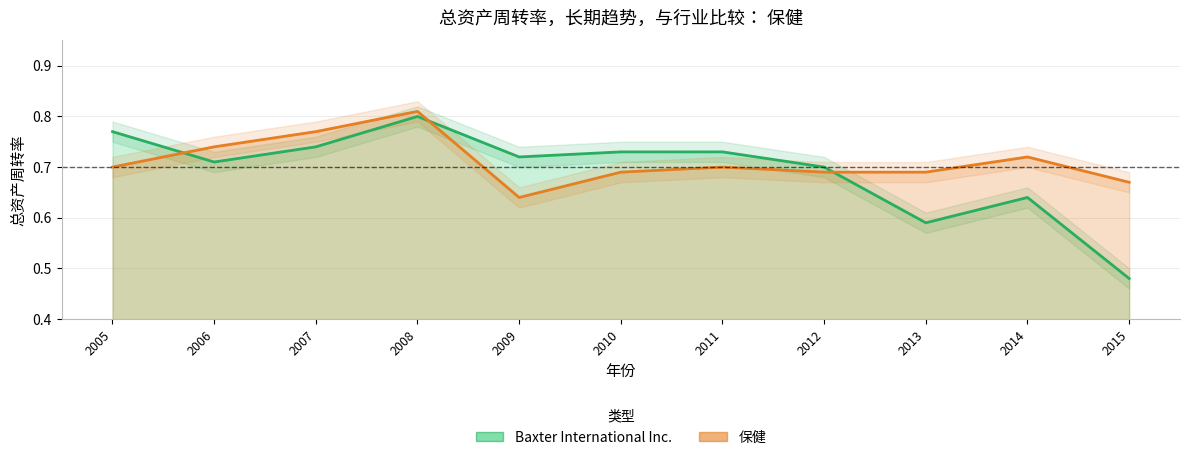

True or false: 保健 and Baxter International Inc. cross at least once.

True